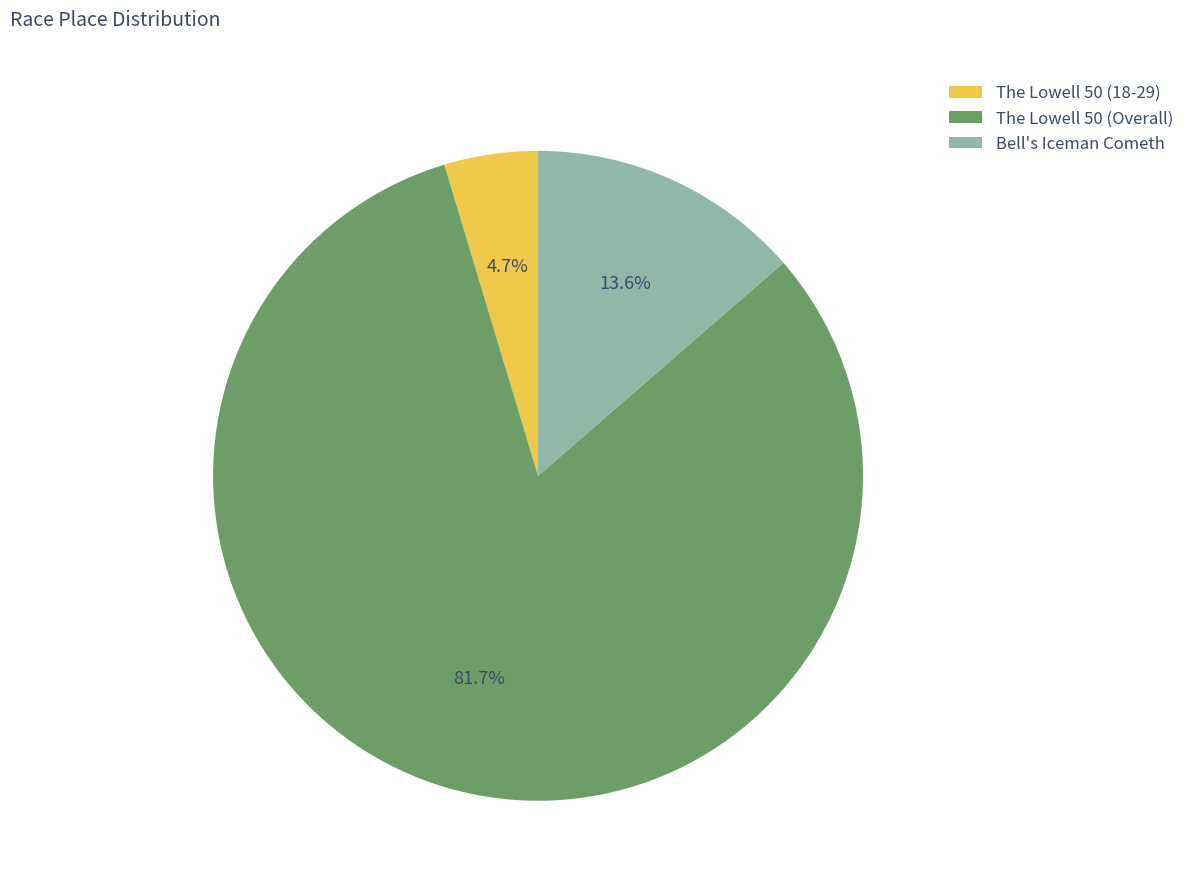

What is the majority slice?

The Lowell 50 (Overall)